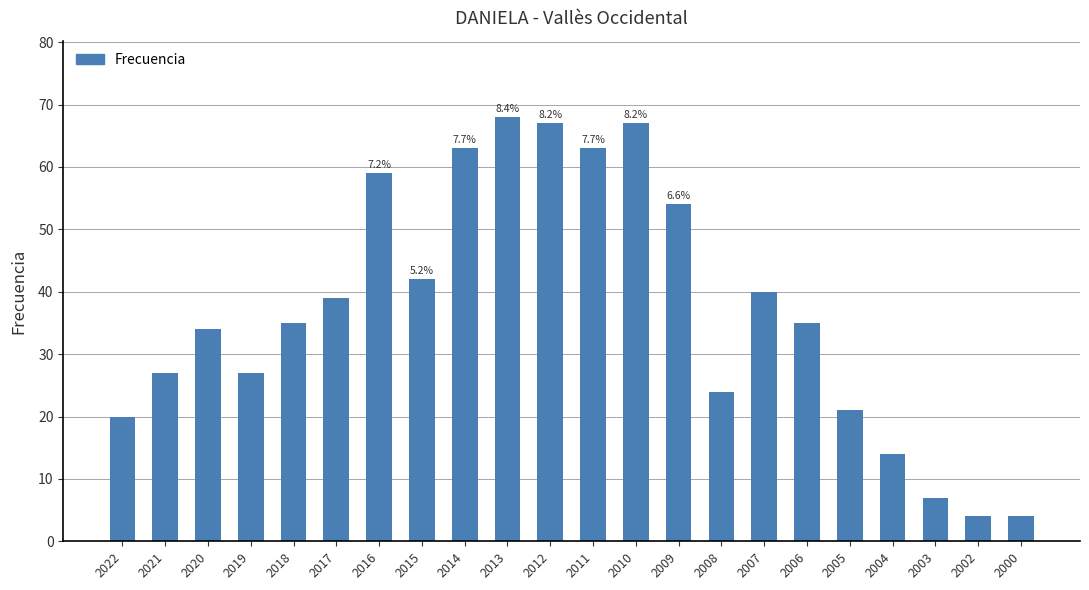

What is the minimum value shown in the chart?

4